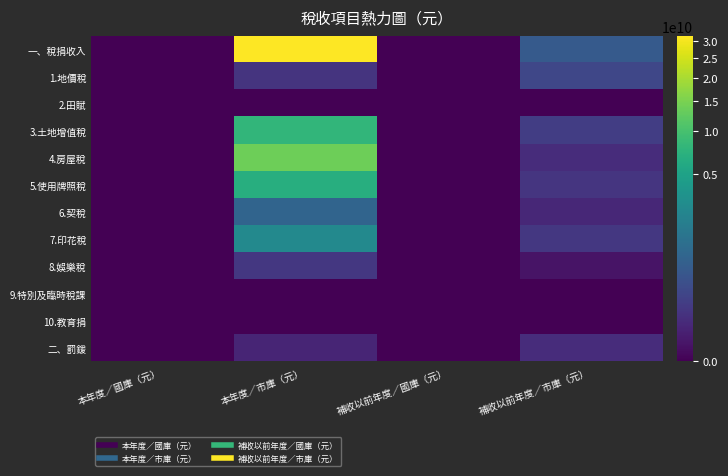

Which label corresponds to the largest value in the chart?

本年度／市庫（元）